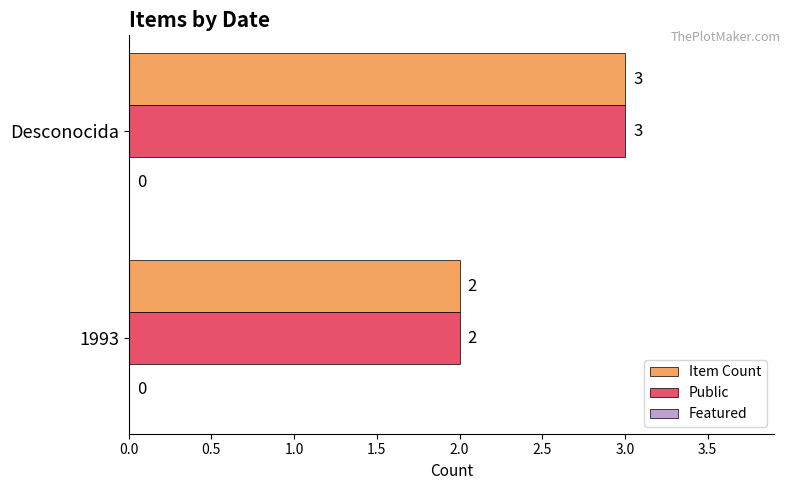

List the labels in order of Public value, largest first.

Desconocida, 1993